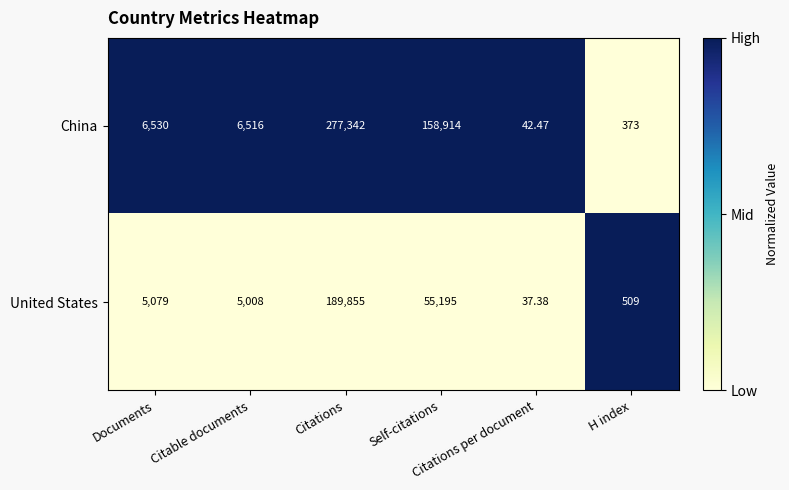

Rank the series by their average value, from highest to lowest.

China, United States